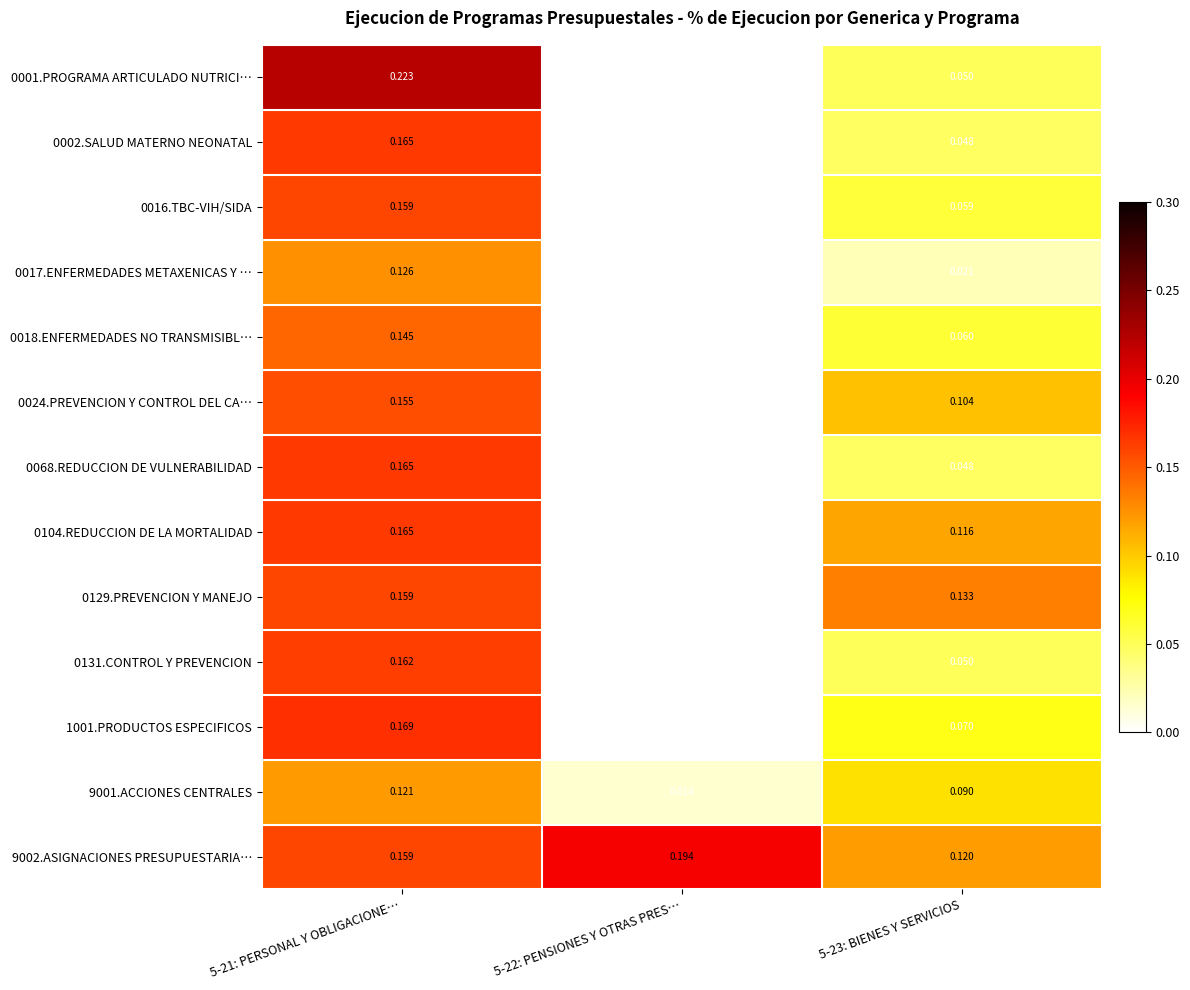

Reading left to right, transcribe all the data shown in this chart.

0001.PROGRAMA ARTICULADO NUTRICI…: 5-21: PERSONAL Y OBLIGACIONE…=0.2	5-22: PENSIONES Y OTRAS PRES…=0.0	5-23: BIENES Y SERVICIOS=0.1
0002.SALUD MATERNO NEONATAL: 5-21: PERSONAL Y OBLIGACIONE…=0.2	5-22: PENSIONES Y OTRAS PRES…=0.0	5-23: BIENES Y SERVICIOS=0.0
0016.TBC-VIH/SIDA: 5-21: PERSONAL Y OBLIGACIONE…=0.2	5-22: PENSIONES Y OTRAS PRES…=0.0	5-23: BIENES Y SERVICIOS=0.1
0017.ENFERMEDADES METAXENICAS Y …: 5-21: PERSONAL Y OBLIGACIONE…=0.1	5-22: PENSIONES Y OTRAS PRES…=0.0	5-23: BIENES Y SERVICIOS=0.0
0018.ENFERMEDADES NO TRANSMISIBL…: 5-21: PERSONAL Y OBLIGACIONE…=0.1	5-22: PENSIONES Y OTRAS PRES…=0.0	5-23: BIENES Y SERVICIOS=0.1
0024.PREVENCION Y CONTROL DEL CA…: 5-21: PERSONAL Y OBLIGACIONE…=0.2	5-22: PENSIONES Y OTRAS PRES…=0.0	5-23: BIENES Y SERVICIOS=0.1
0068.REDUCCION DE VULNERABILIDAD: 5-21: PERSONAL Y OBLIGACIONE…=0.2	5-22: PENSIONES Y OTRAS PRES…=0.0	5-23: BIENES Y SERVICIOS=0.0
0104.REDUCCION DE LA MORTALIDAD: 5-21: PERSONAL Y OBLIGACIONE…=0.2	5-22: PENSIONES Y OTRAS PRES…=0.0	5-23: BIENES Y SERVICIOS=0.1
0129.PREVENCION Y MANEJO: 5-21: PERSONAL Y OBLIGACIONE…=0.2	5-22: PENSIONES Y OTRAS PRES…=0.0	5-23: BIENES Y SERVICIOS=0.1
0131.CONTROL Y PREVENCION: 5-21: PERSONAL Y OBLIGACIONE…=0.2	5-22: PENSIONES Y OTRAS PRES…=0.0	5-23: BIENES Y SERVICIOS=0.1
1001.PRODUCTOS ESPECIFICOS: 5-21: PERSONAL Y OBLIGACIONE…=0.2	5-22: PENSIONES Y OTRAS PRES…=0.0	5-23: BIENES Y SERVICIOS=0.1
9001.ACCIONES CENTRALES: 5-21: PERSONAL Y OBLIGACIONE…=0.1	5-22: PENSIONES Y OTRAS PRES…=0.0	5-23: BIENES Y SERVICIOS=0.1
9002.ASIGNACIONES PRESUPUESTARIA…: 5-21: PERSONAL Y OBLIGACIONE…=0.2	5-22: PENSIONES Y OTRAS PRES…=0.2	5-23: BIENES Y SERVICIOS=0.1